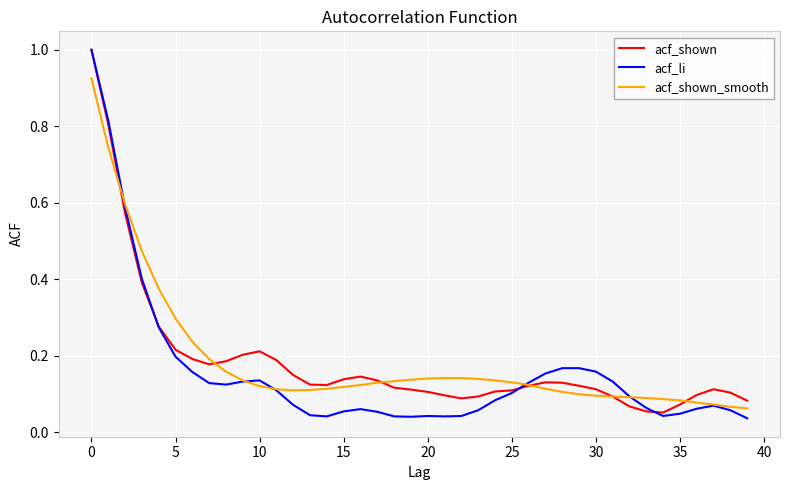

What is the greatest value displayed?

1.0